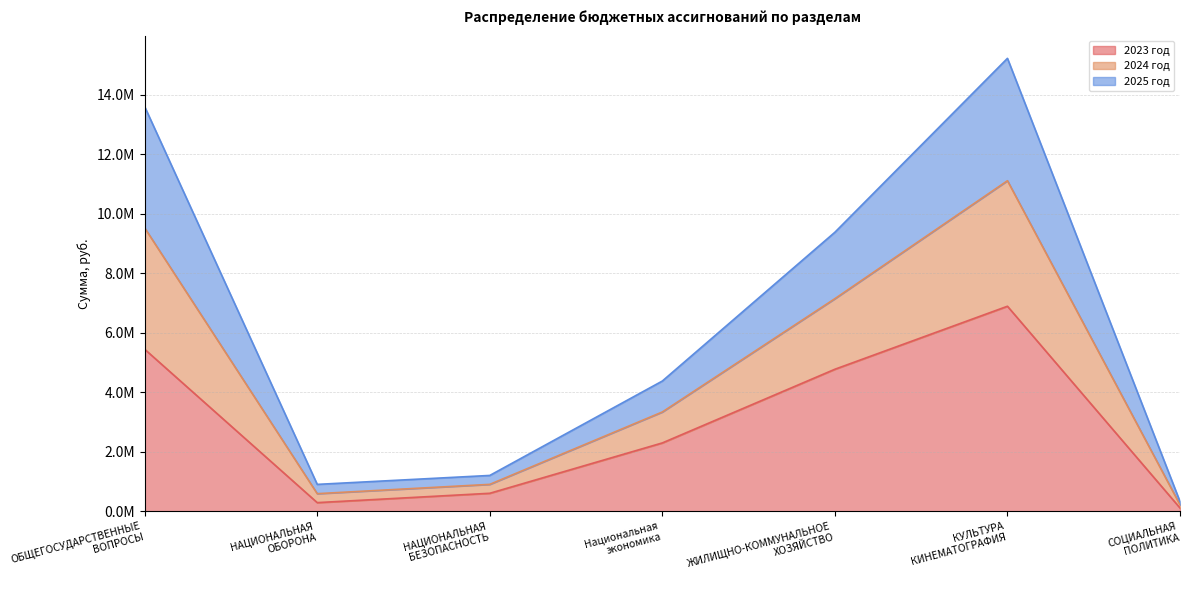

Does the chart have visible grid lines?

Yes